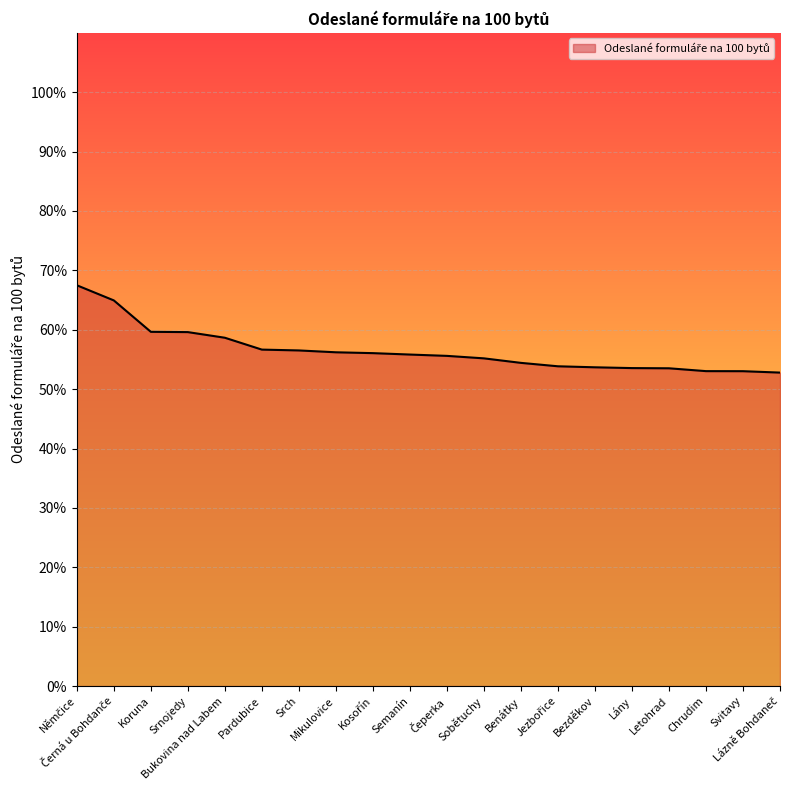

What is the difference between the maximum and minimum values?

14.7